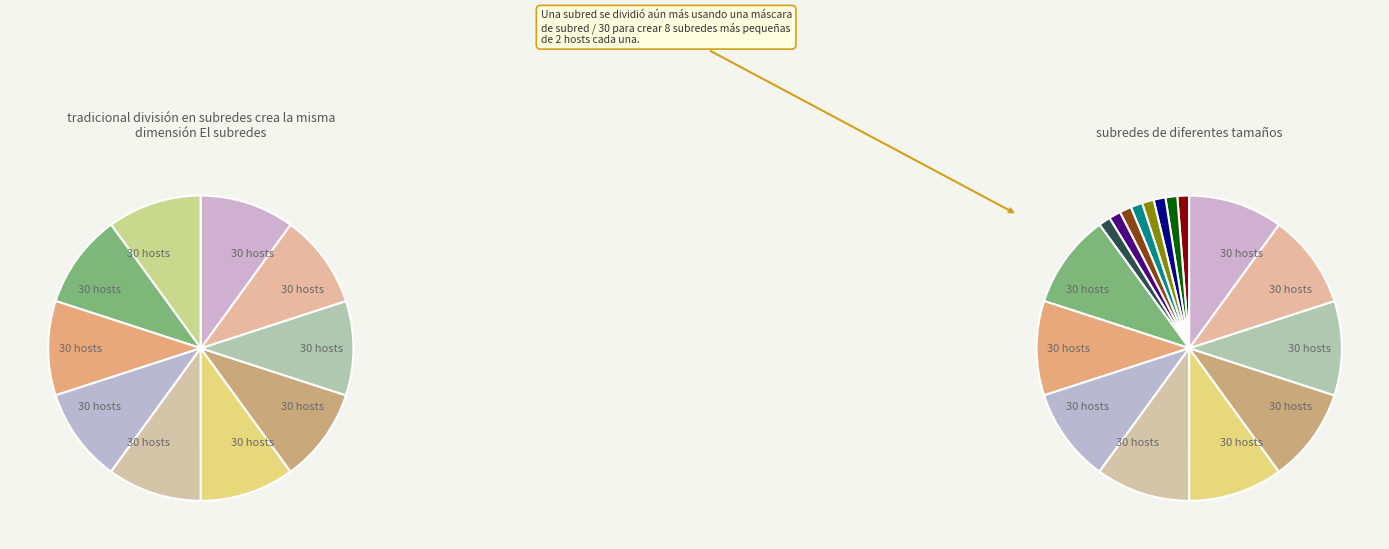

Is there any slice that represents more than half of the pie?

No